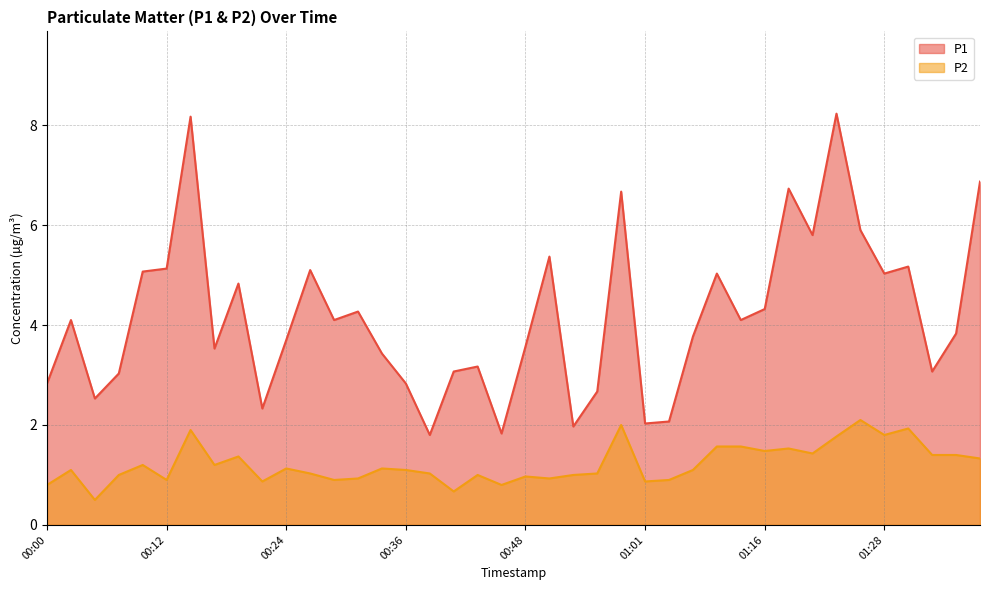

What position from the right is 01:16?

10